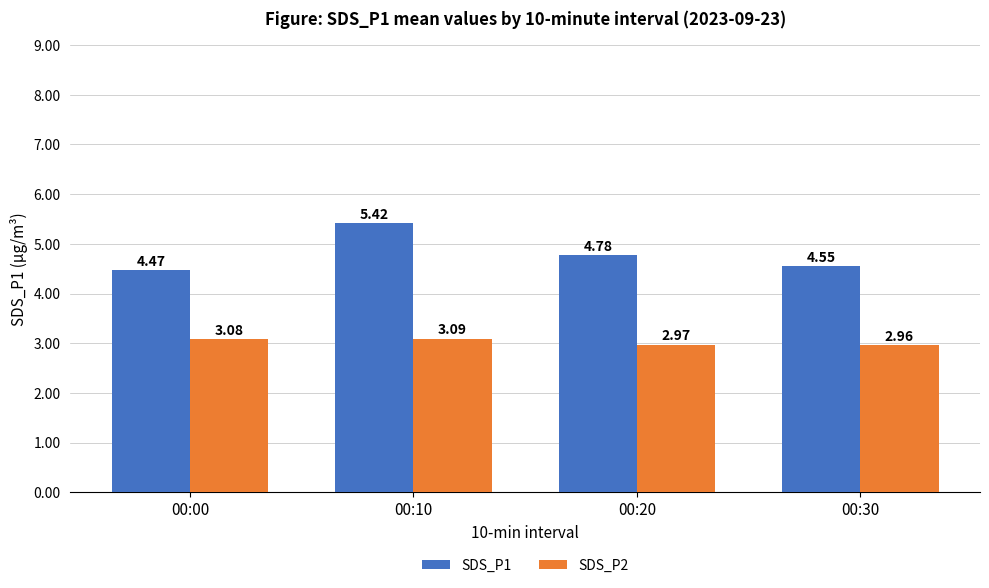

Which series has the widest spread of values?

SDS_P1